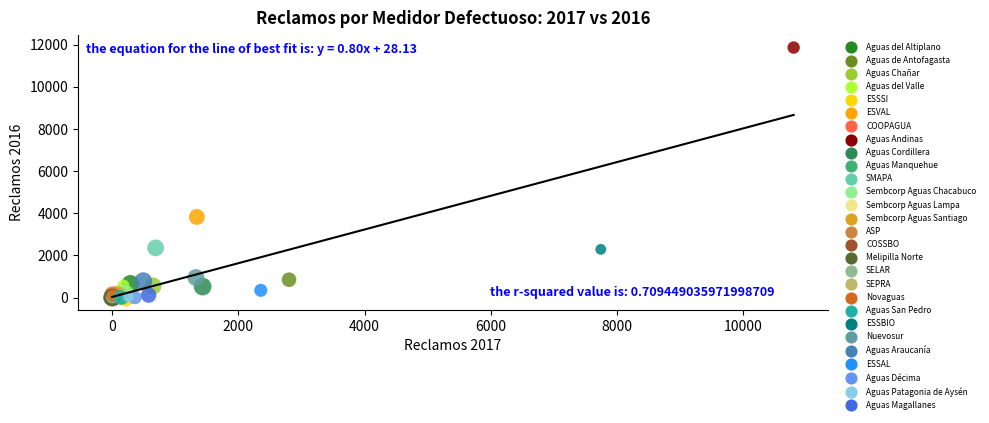

What are all the series names shown in the legend?

Aguas del Altiplano, Aguas de Antofagasta, Aguas Chañar, Aguas del Valle, ESSSI, ESVAL, COOPAGUA, Aguas Andinas, Aguas Cordillera, Aguas Manquehue, SMAPA, Sembcorp Aguas Chacabuco, Sembcorp Aguas Lampa, Sembcorp Aguas Santiago, ASP, COSSBO, Melipilla Norte, SELAR, SEPRA, Novaguas, Aguas San Pedro, ESSBIO, Nuevosur, Aguas Araucanía, ESSAL, Aguas Décima, Aguas Patagonia de Aysén, Aguas Magallanes